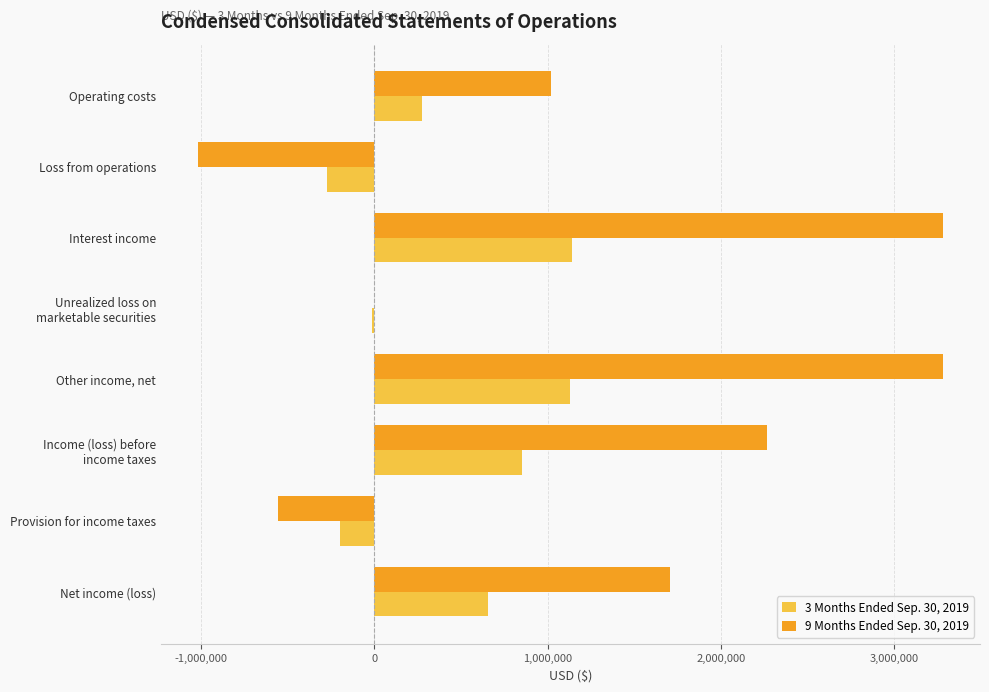

Is the value of 3 Months Ended Sep. 30, 2019 at Provision for income taxes greater than the value of 9 Months Ended Sep. 30, 2019 at Interest income?

No